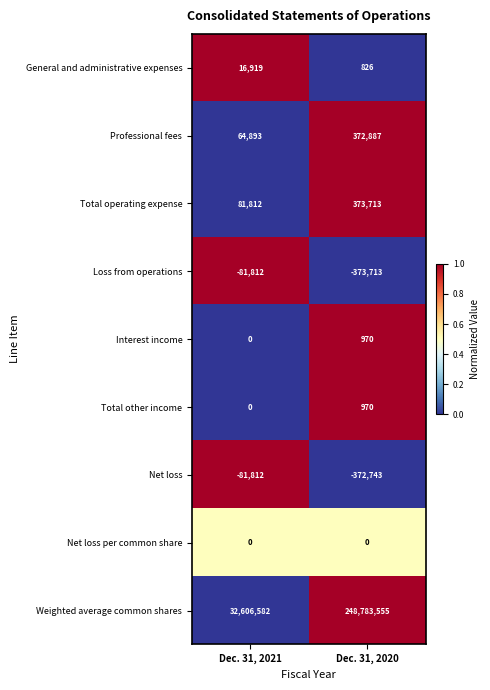

What is the sum of the Weighted average common shares values at Dec. 31, 2021 and Dec. 31, 2020?

281390137